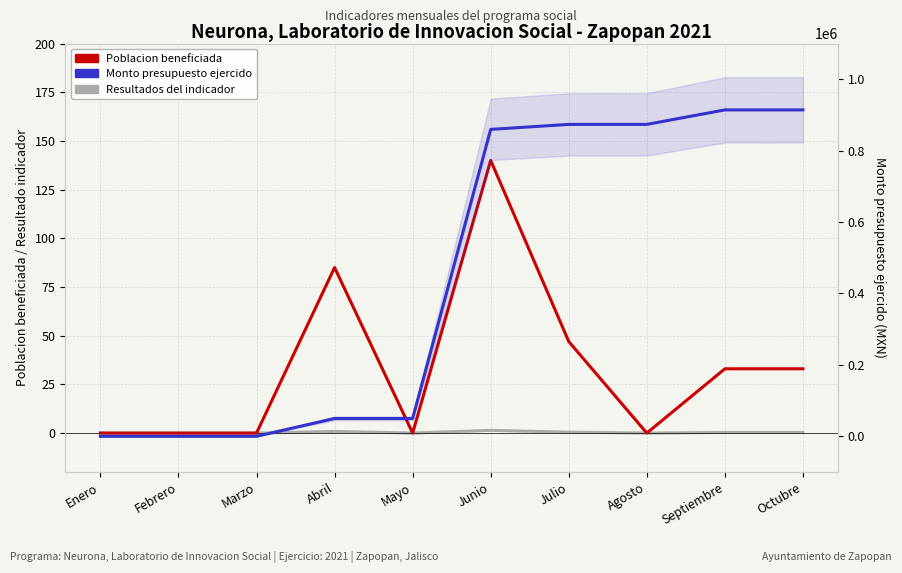

What is the difference between the maximum and minimum values in the Poblacion beneficiada series?

140.0